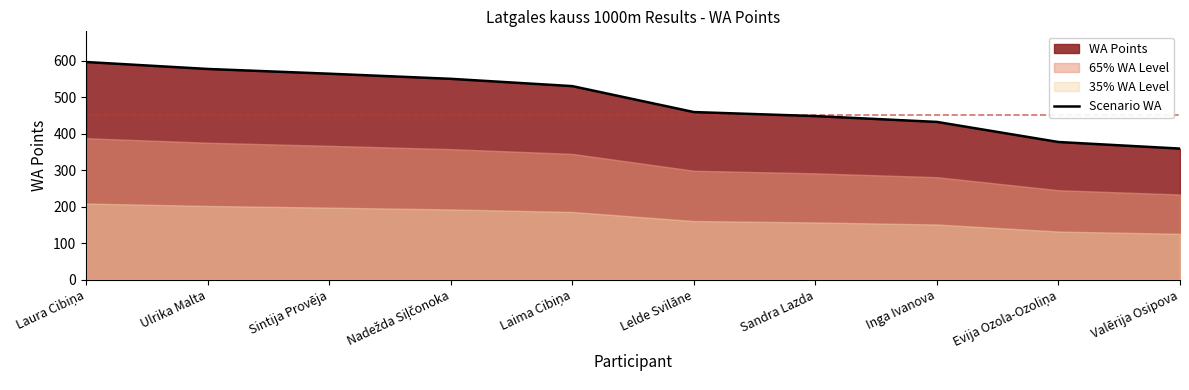

List the labels in order of value, smallest first.

Valērija Osipova, Evija Ozola-Ozoliņa, Inga Ivanova, Sandra Lazda, Lelde Svilāne, Laima Cibiņa, Nadežda Siļčonoka, Sintija Provēja, Ulrika Malta, Laura Cibiņa